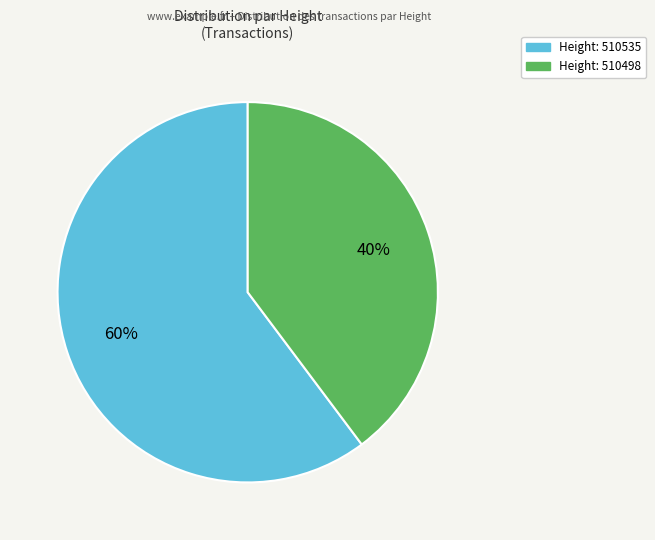

To the nearest percent, what is the difference between the largest and smallest slice percentages?

20%